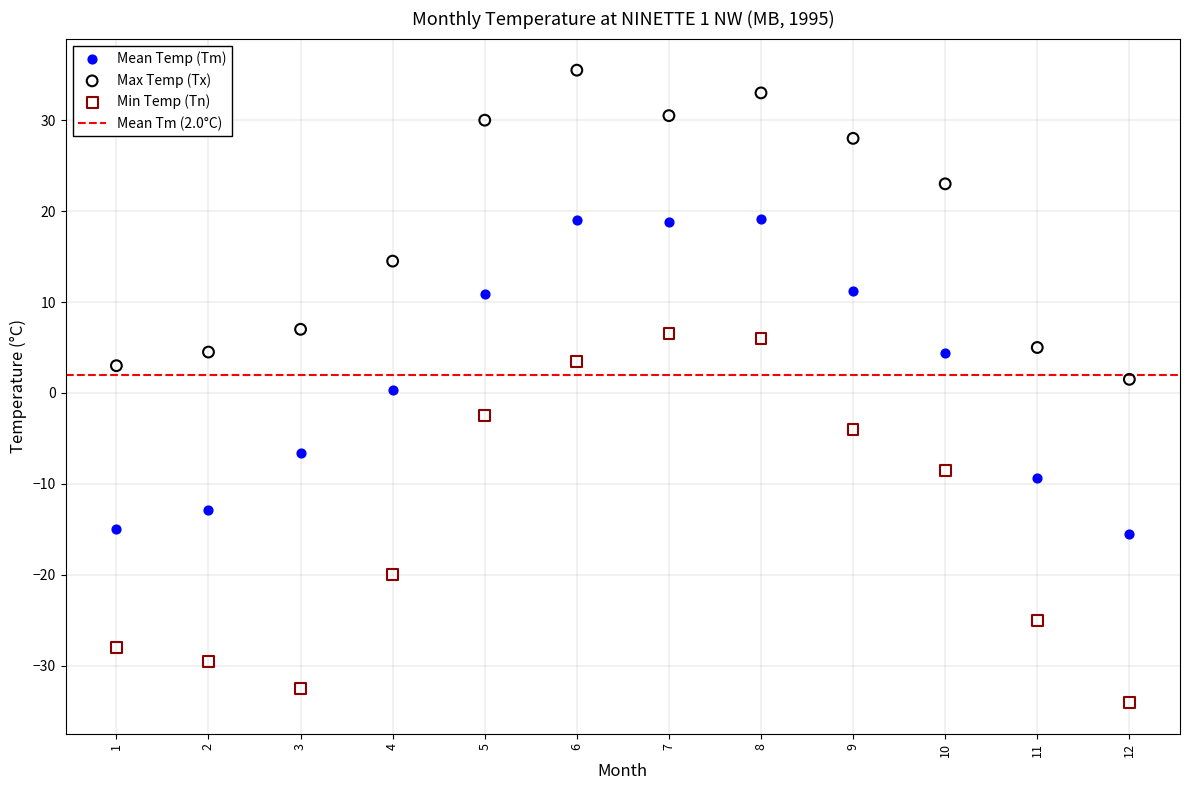

Which series contains the highest Y value?

Max Temp (Tx)